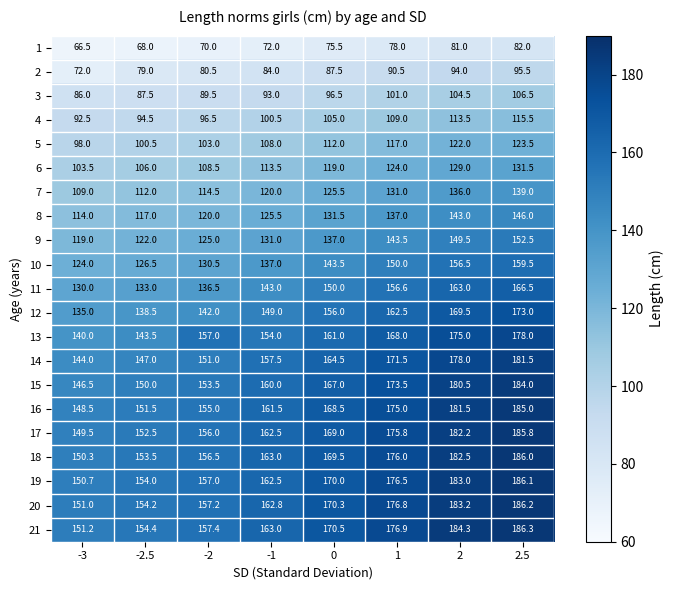

What is the sum of all 14 values?

1295.0